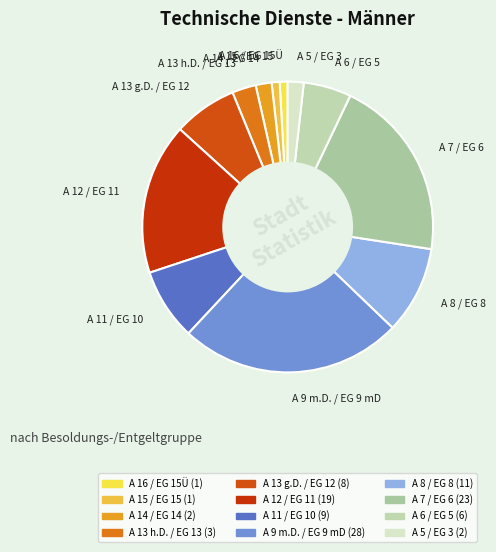

What is the largest slice in the pie chart?

A 9 m.D. / EG 9 mD